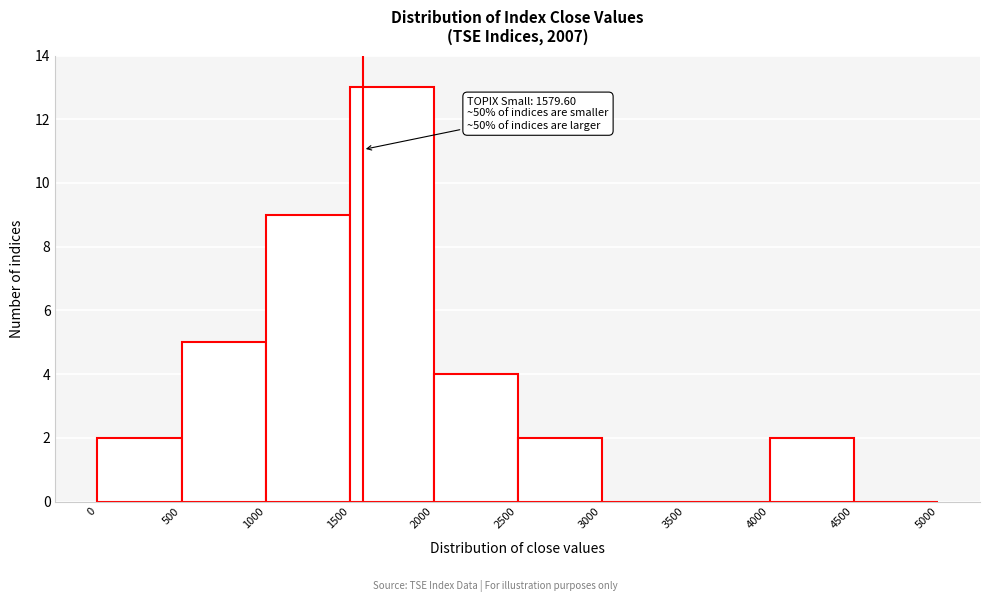

Over which range of the x-axis is the bar tallest?

1500 to 2000